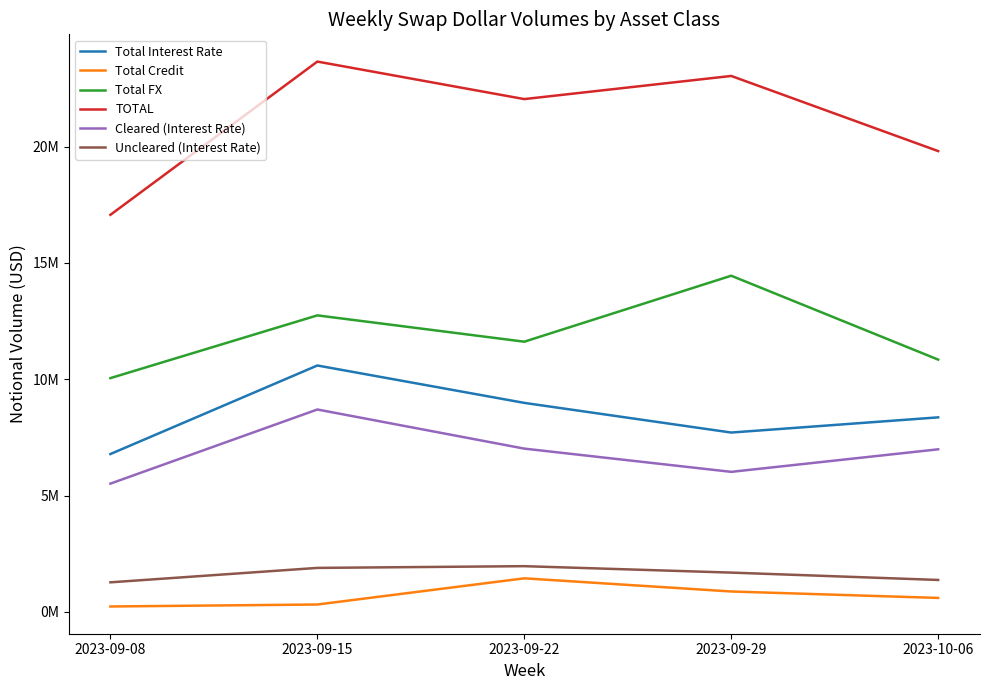

How many series are shown in this chart?

6